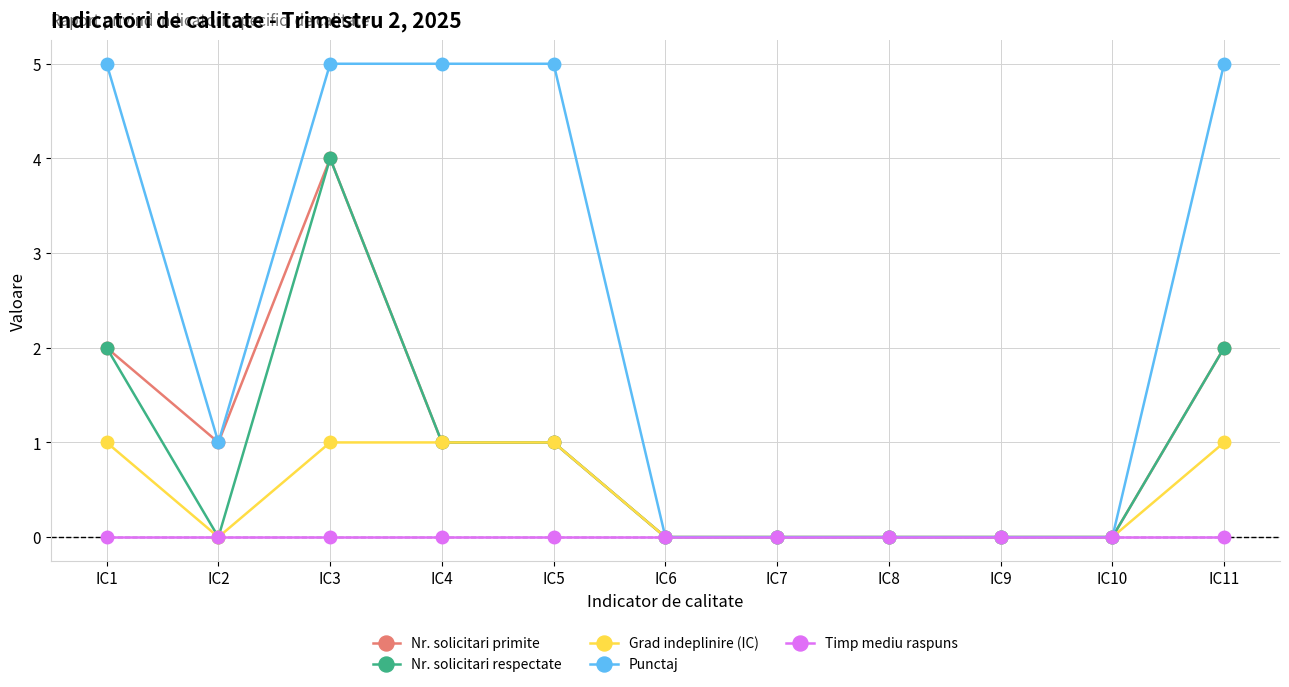

Which series has the largest total across all categories?

Punctaj